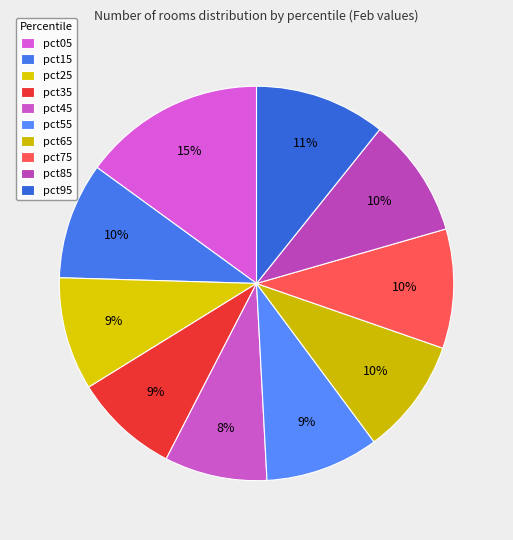

Count the number of slices in the pie.

10